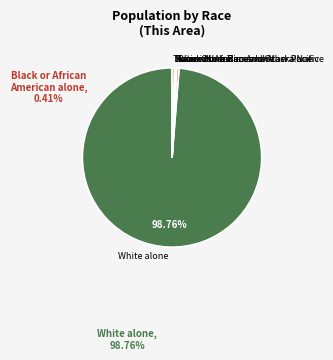

Is there any slice that represents more than half of the pie?

Yes